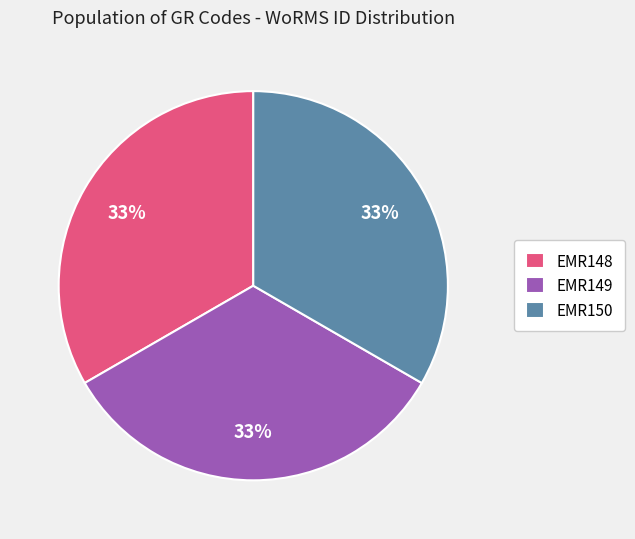

The EMR149 slice represents 33% of the pie. True or false?

True